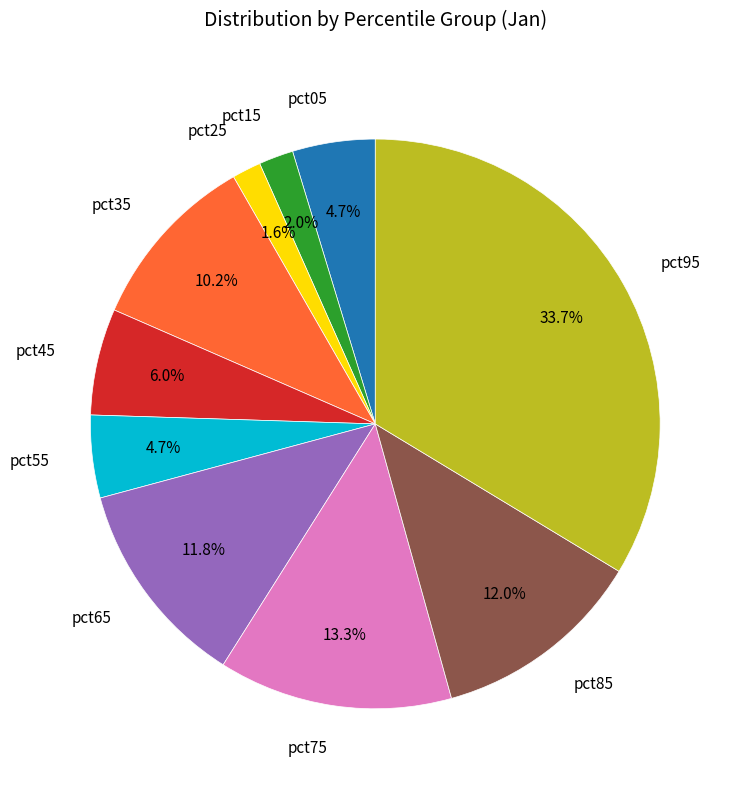

Which category has the biggest portion of the pie?

pct95